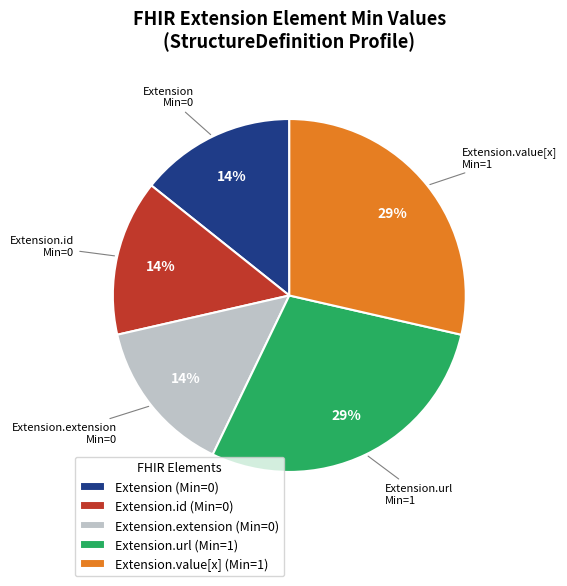

Count the number of slices in the pie.

5